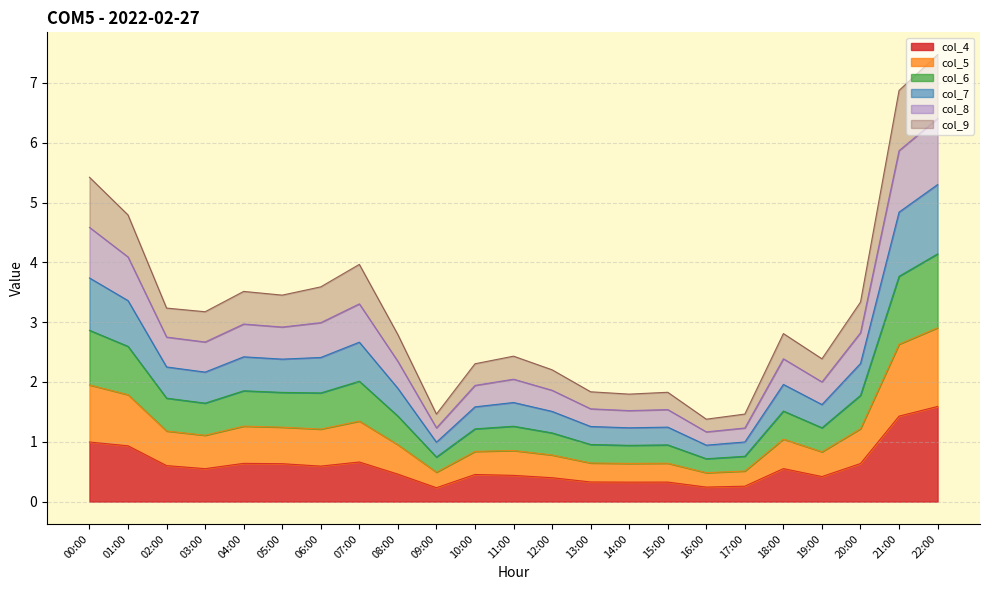

True or false: col_4 has a value of 0.6 at 02:00.

True